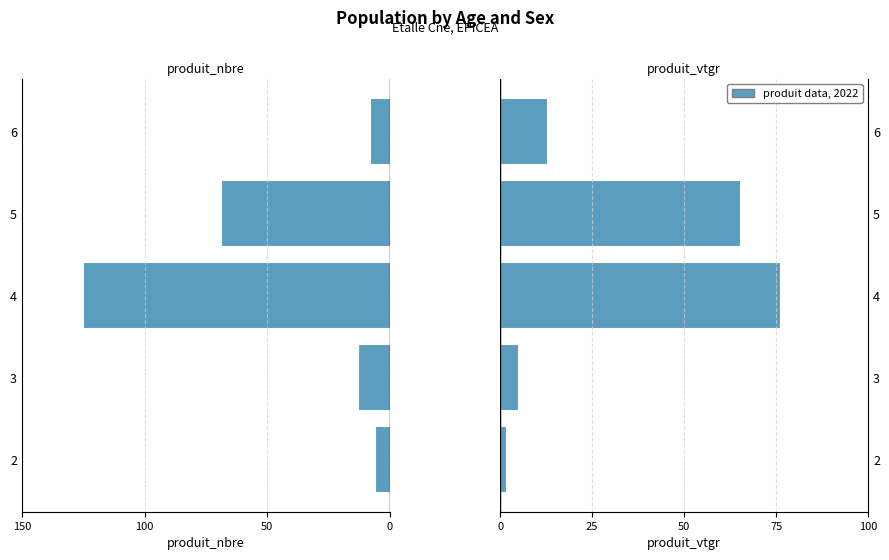

How many values in the produit_vtgr series exceed 12?

3